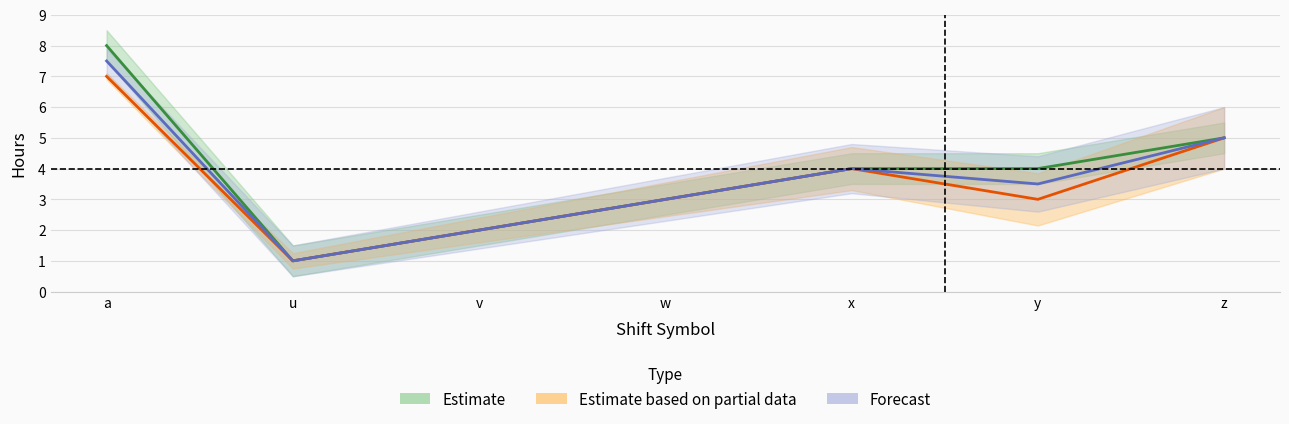

The value of Estimate at u is 1.0. True or false?

True